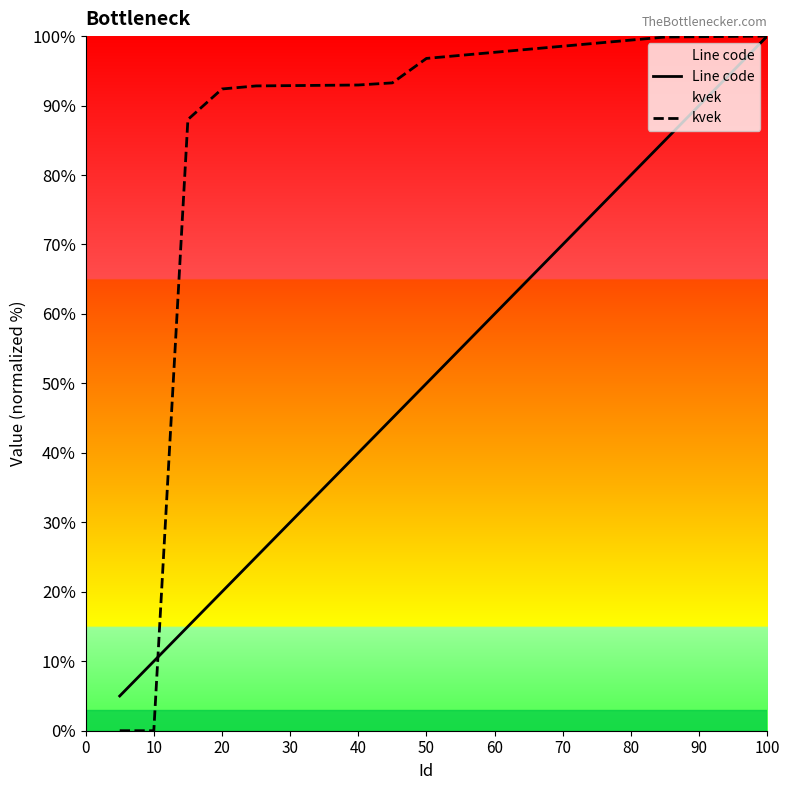

Which series has the largest total across all categories?

kvek